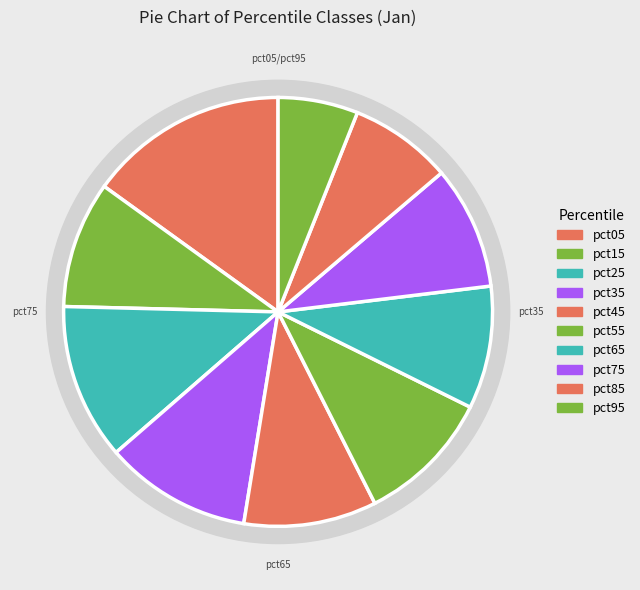

What percentage do pct65 and pct75 together represent?

18.5%